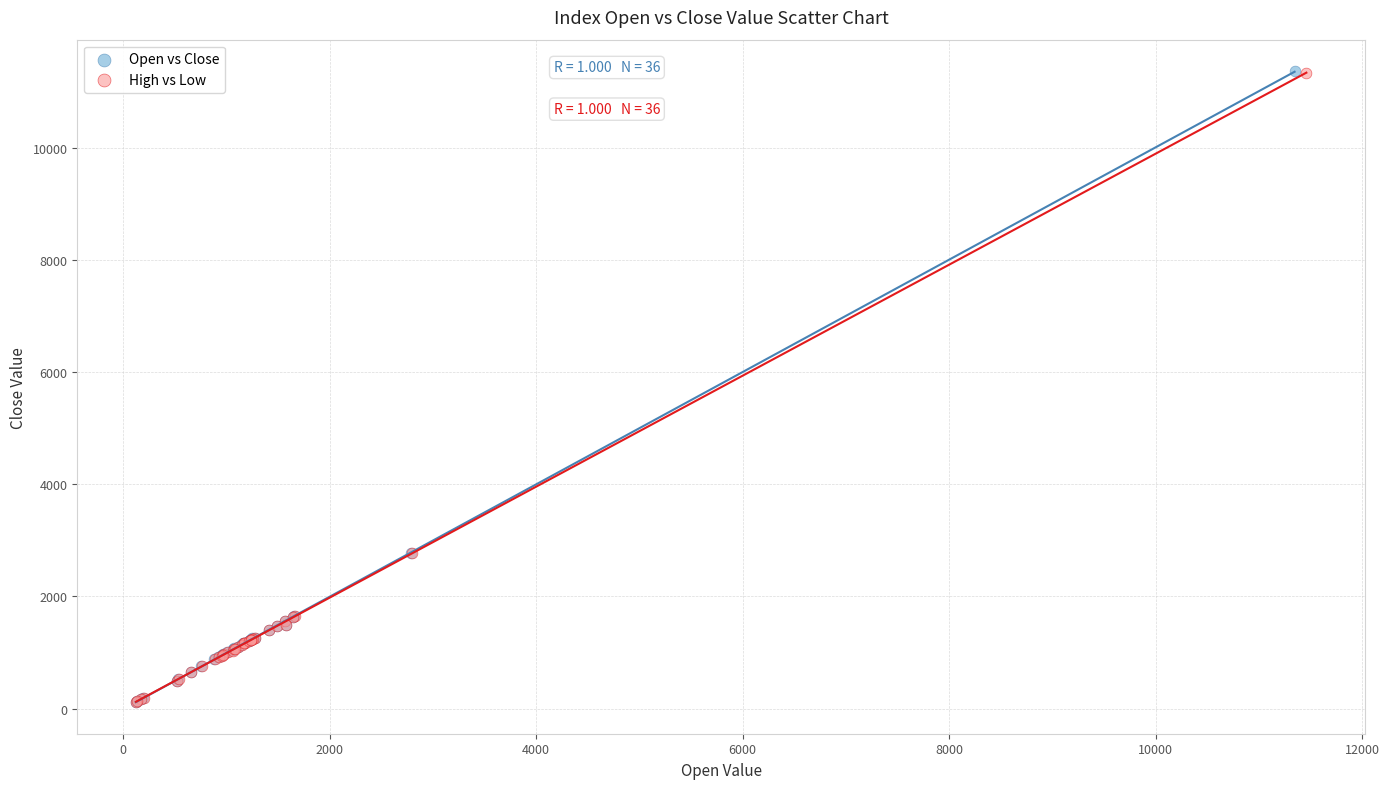

Which series has the largest Y range (max minus min)?

Open vs Close